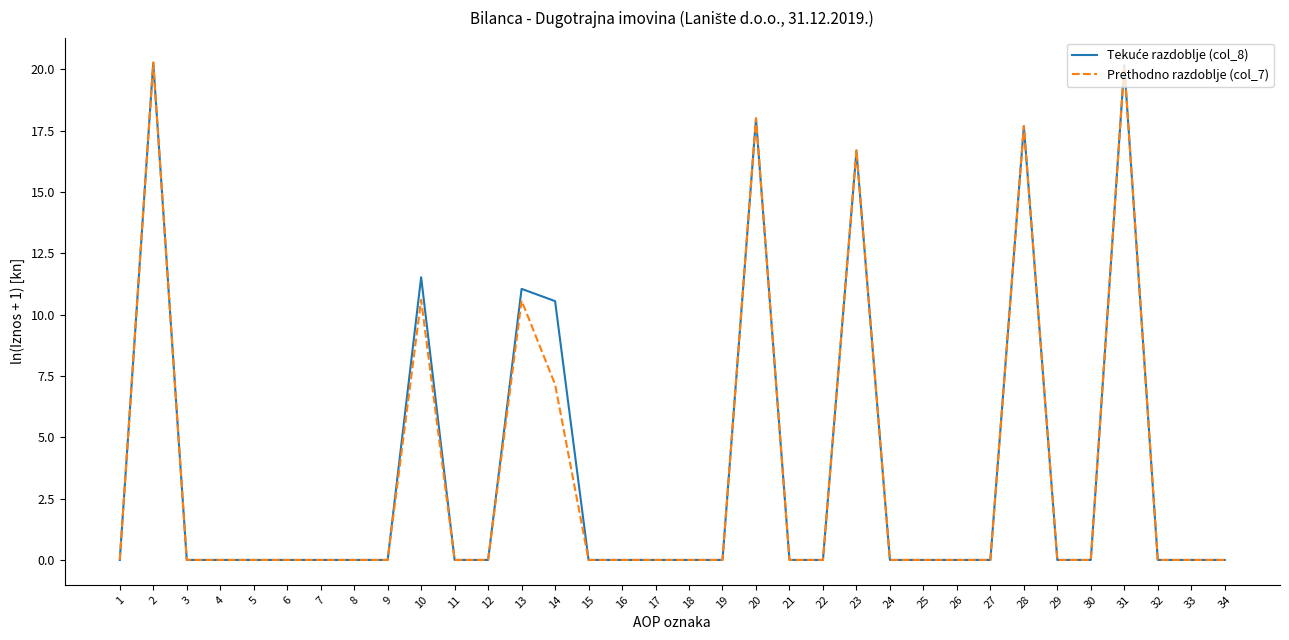

Which series has the widest spread of values?

Prethodno razdoblje (col_7)